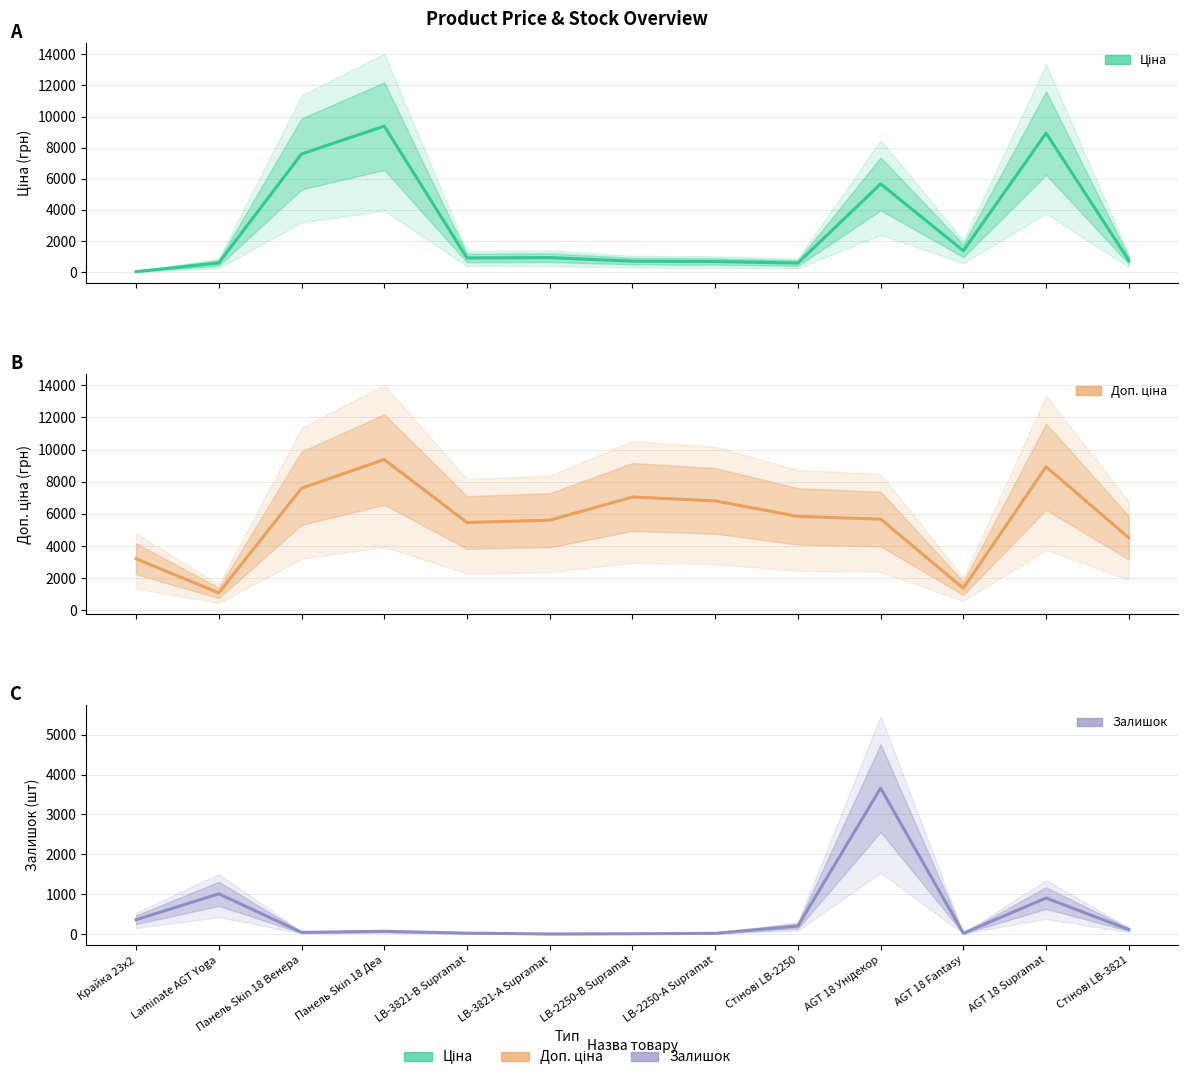

What is the spread (max minus min) of values at Стінові LB-2250?

5641.9